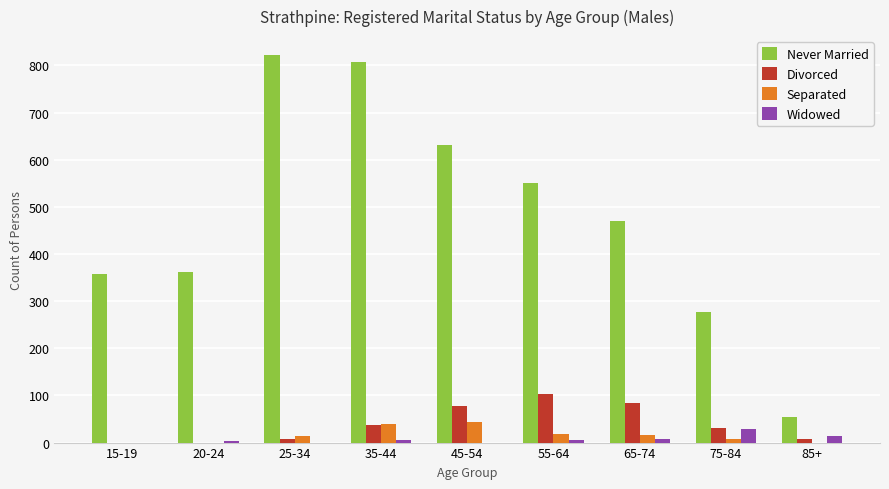

How many data points does each series have?

9